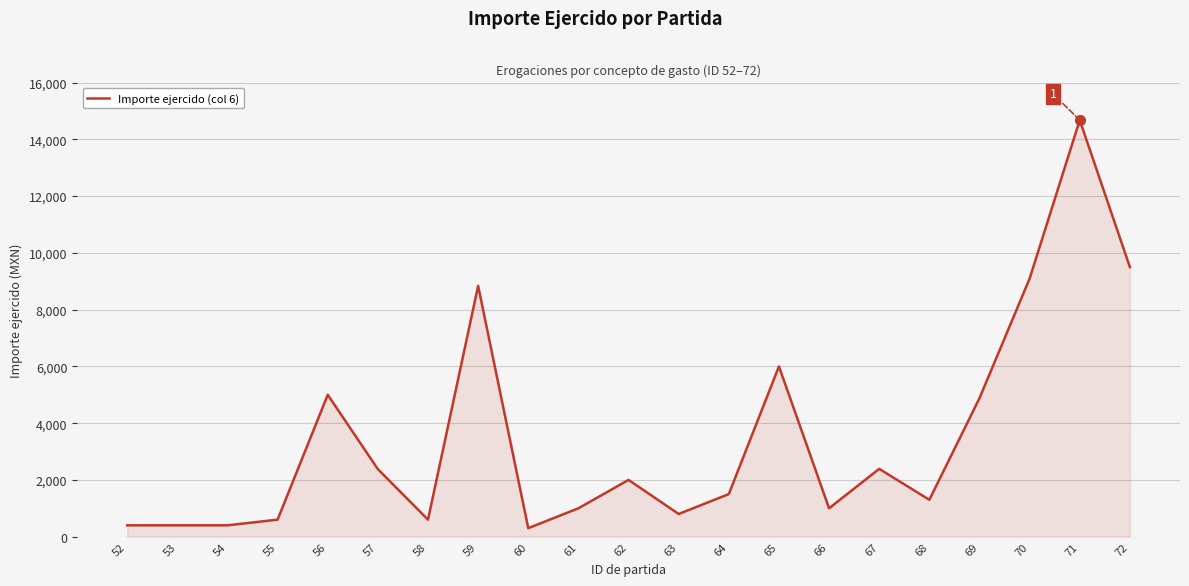

The chart shows a value of 252 at 66. True or false?

False